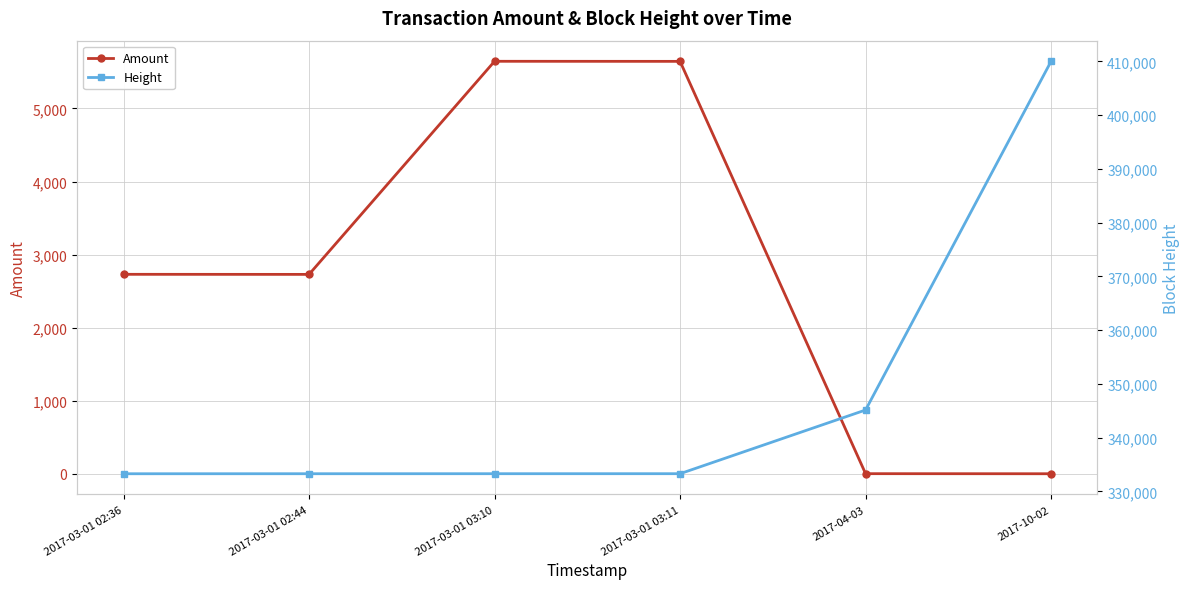

The value of Height at 2017-03-01 02:44 is 333270. True or false?

True